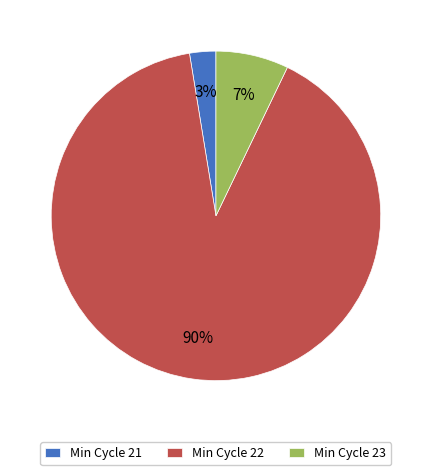

How many slices are in this pie chart?

3